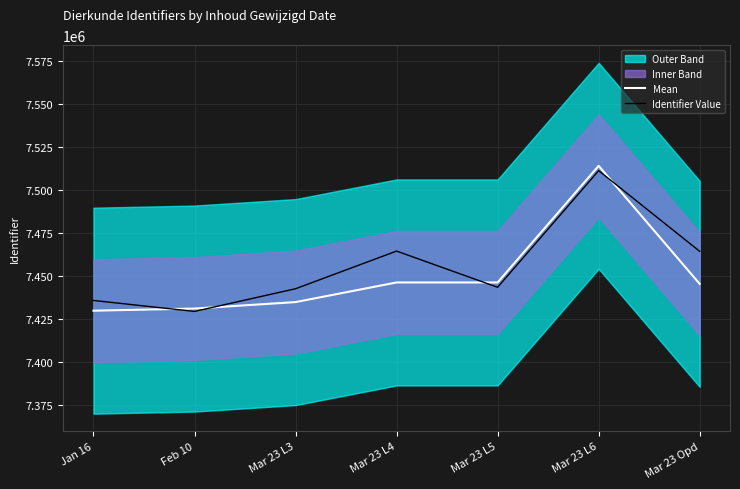

What is the label of the 1st point from the right?

Mar 23 Opd